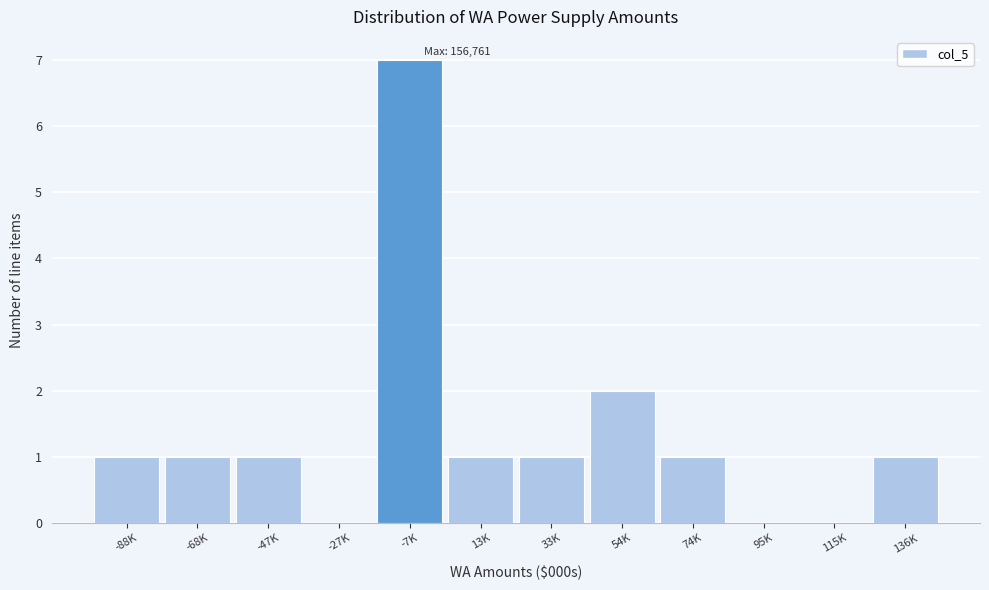

Reading left to right, transcribe all the data shown in this chart.

-88K=1	-68K=1	-47K=1	-27K=0	-7K=7	13K=1	33K=1	54K=2	74K=1	95K=0	115K=0	136K=1